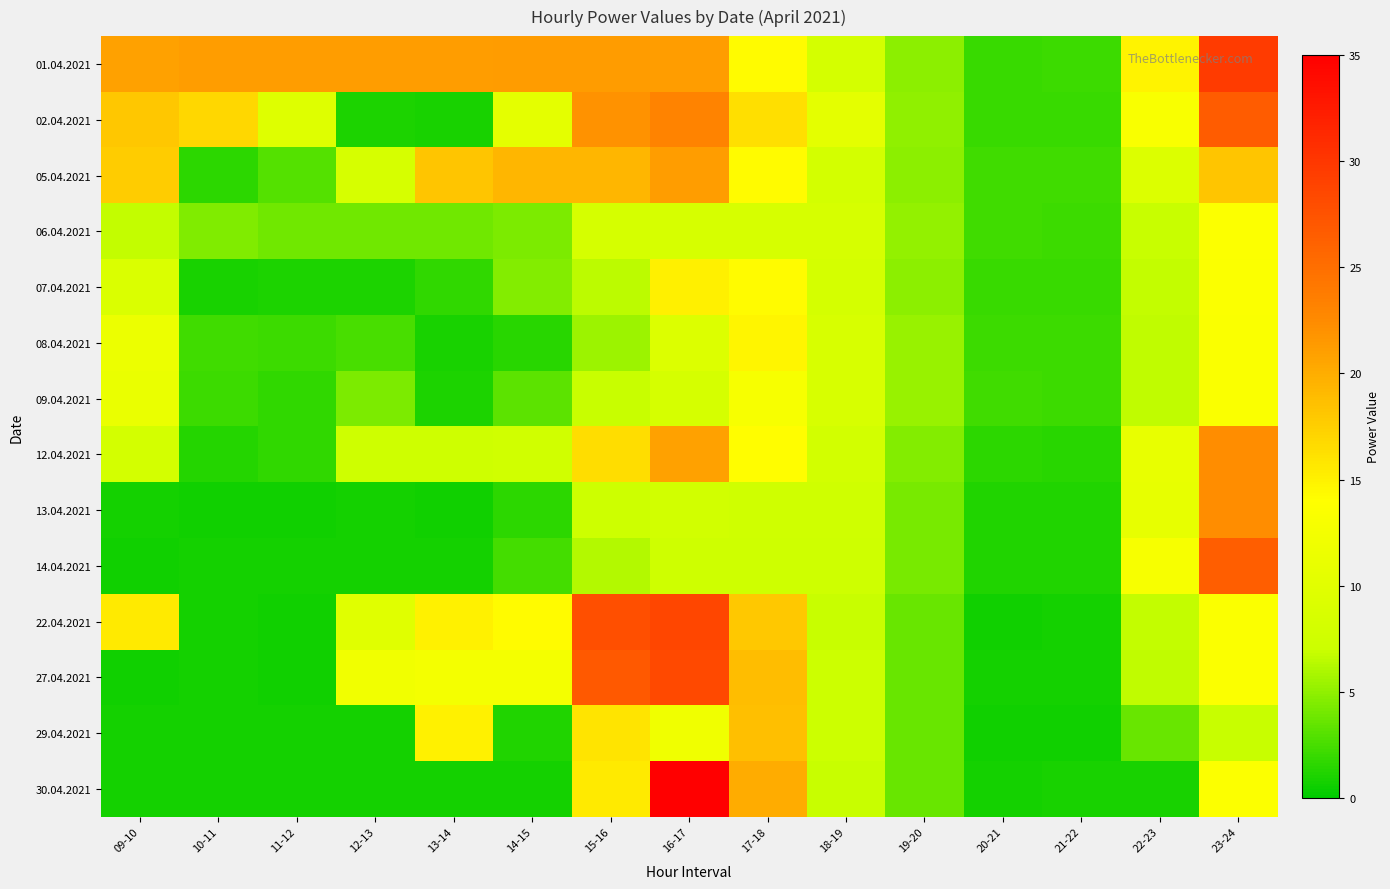

How many data points does each series have?

15